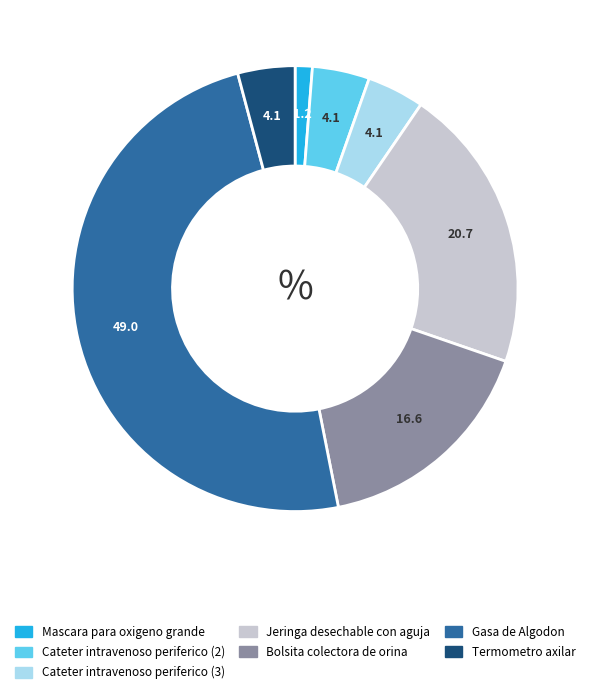

The Gasa de Algodon slice represents 49% of the pie. True or false?

True